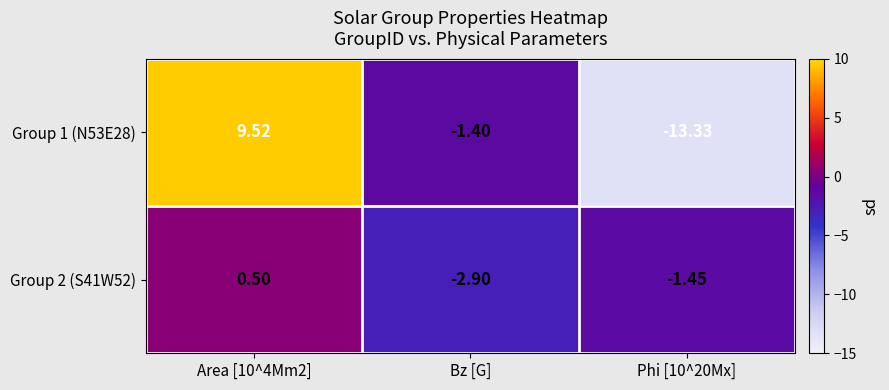

At Bz [G], list the series in order from largest to smallest.

Group 1 (N53E28), Group 2 (S41W52)